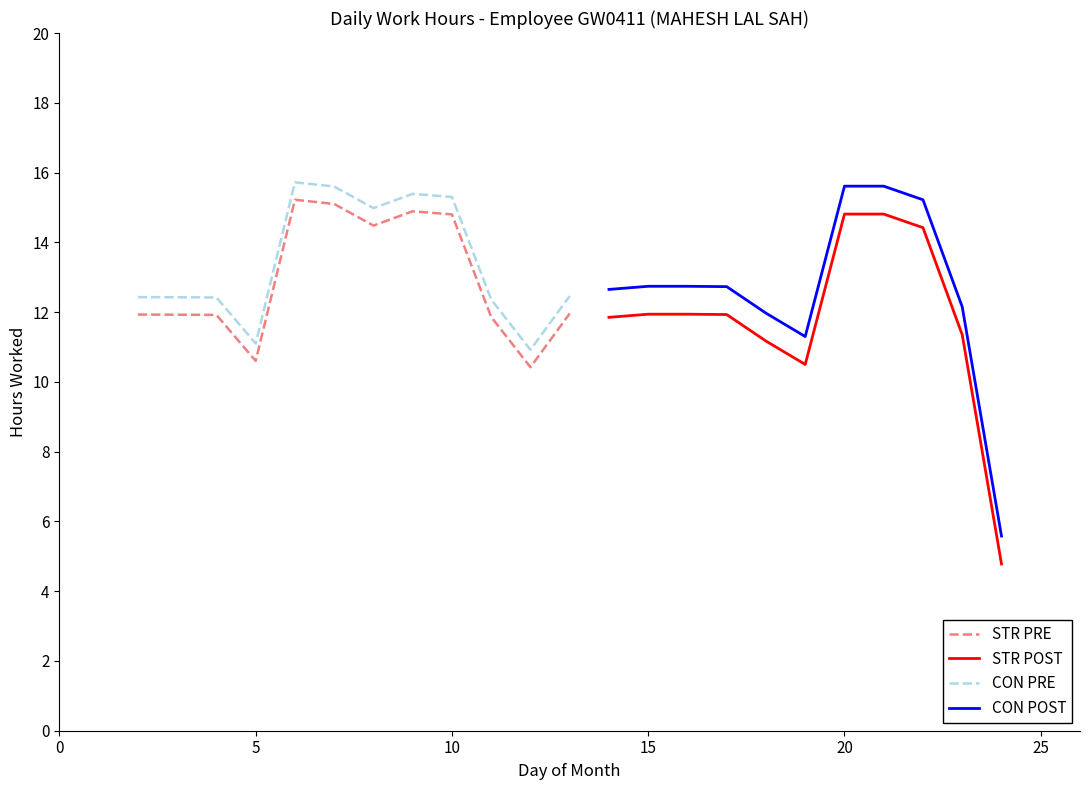

True or false: CON PRE and STR PRE cross at least once.

False